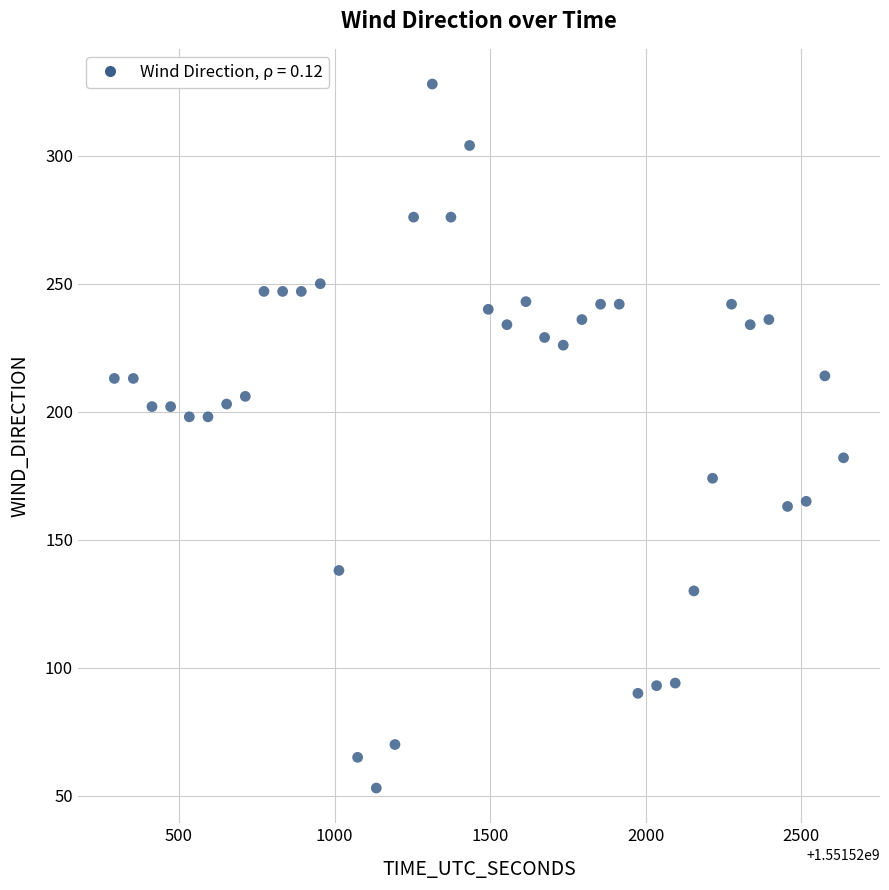

What is the range of Y values (max minus min)?

275